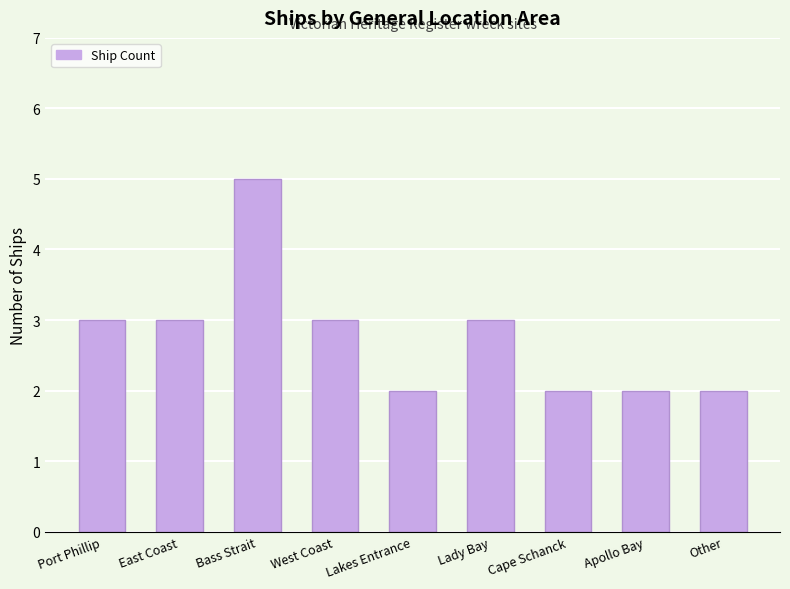

What is the change in value from West Coast to Other?

-1